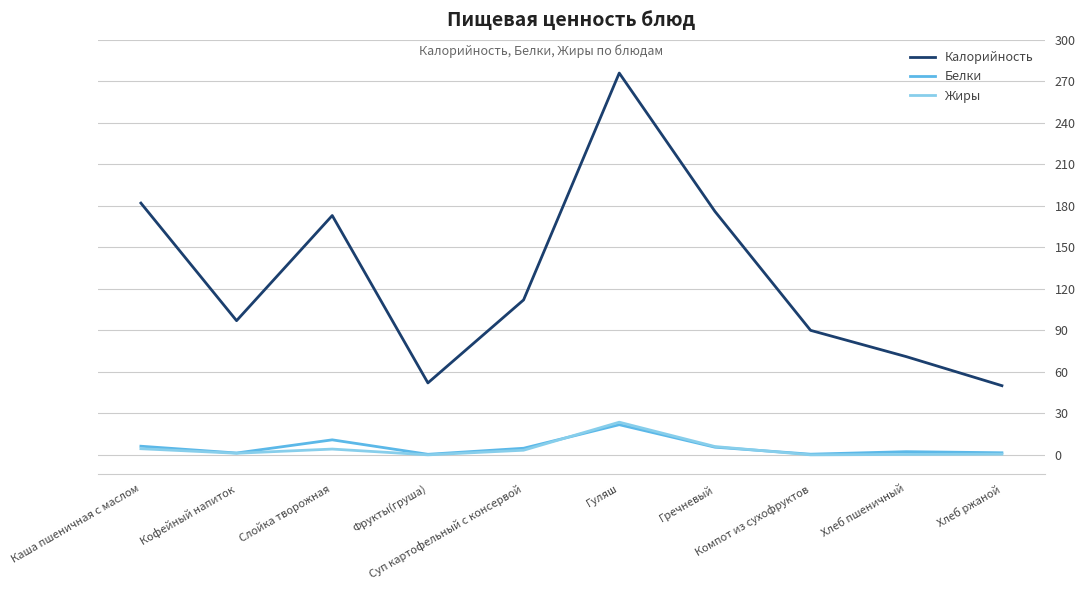

Which series has the largest range (max minus min)?

Калорийность